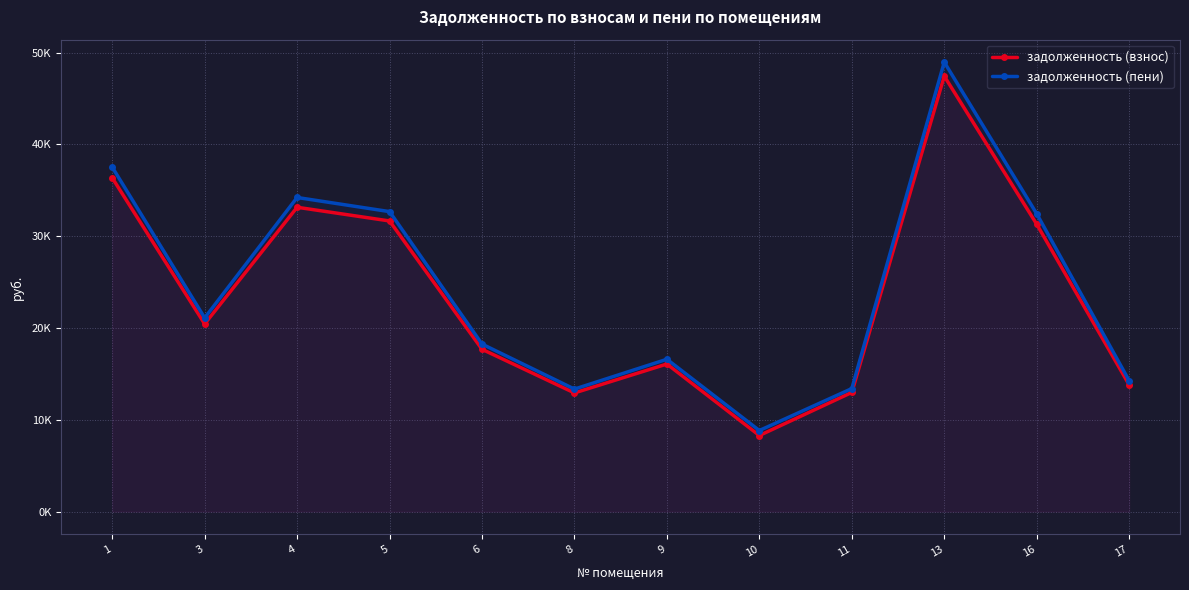

Which category has the highest value across all series?

13